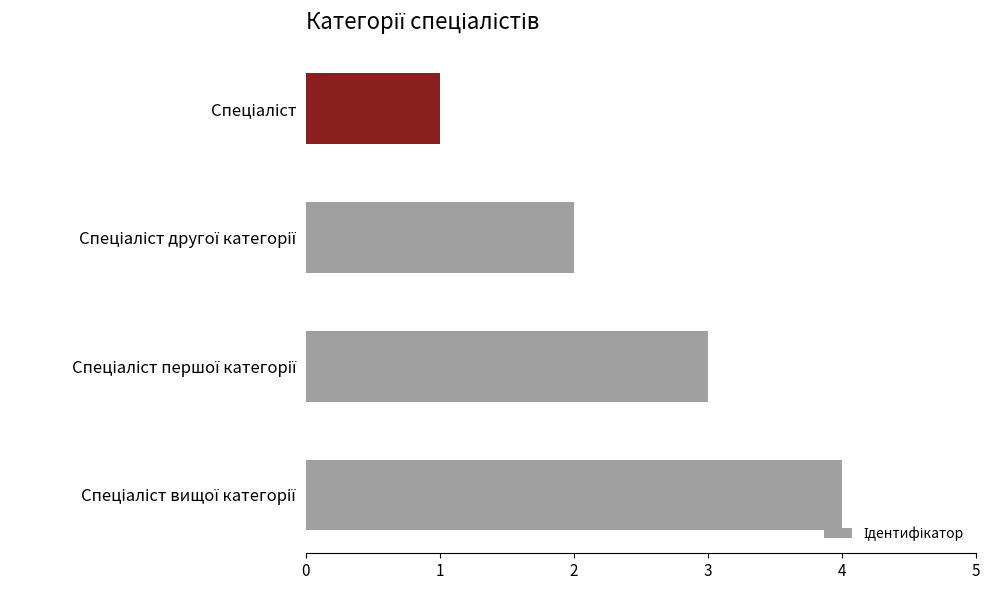

What is the difference between the maximum and minimum values?

3